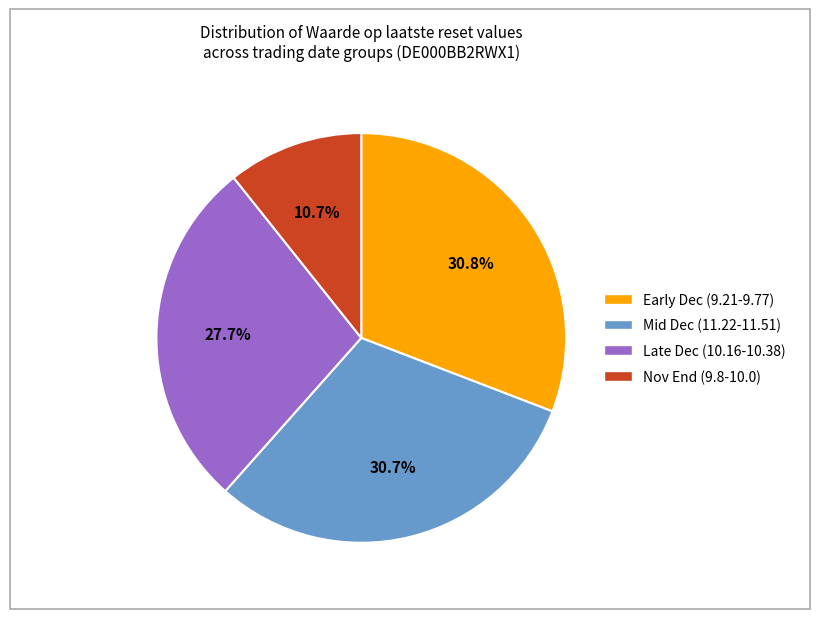

Does any single category account for the majority?

No